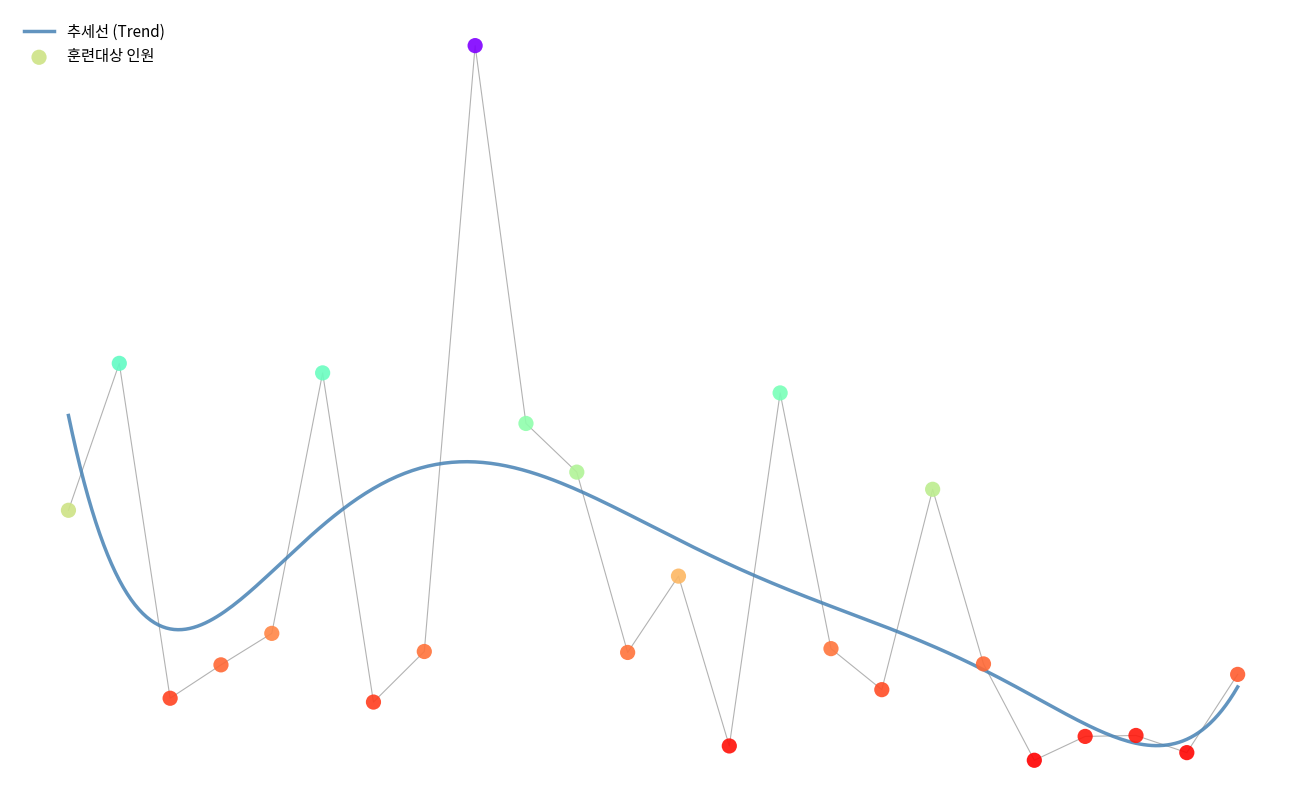

Approximately how many times larger is the value at 84 compared to 80?

0.3